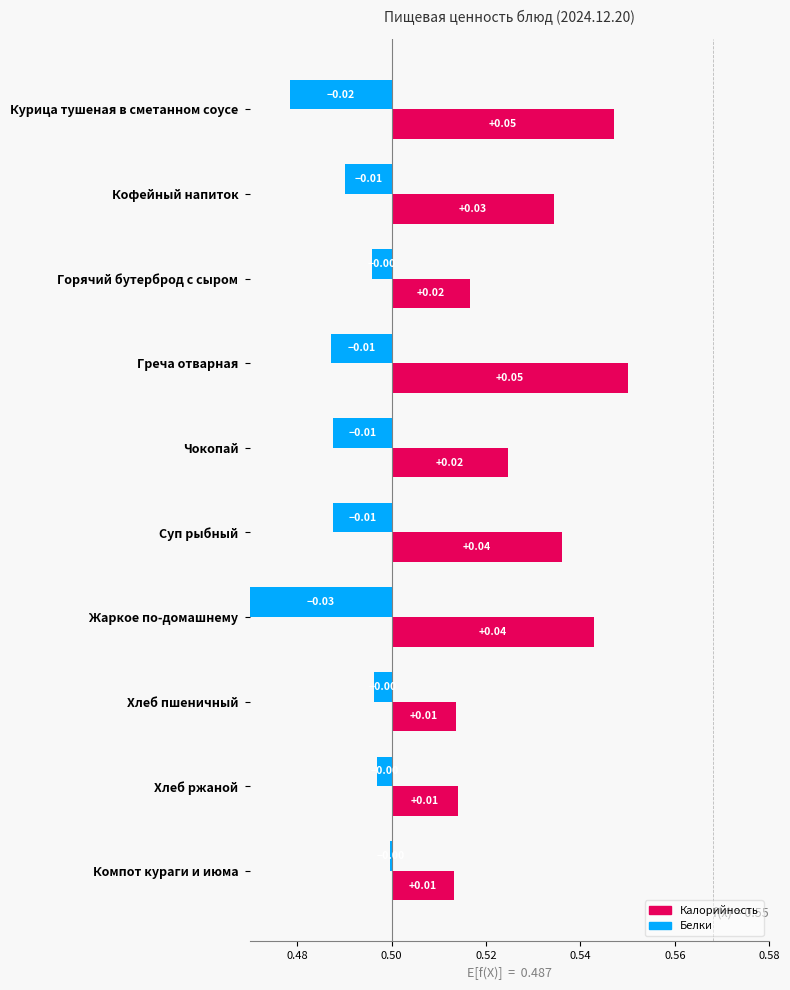

List the series in order of their overall mean, lowest first.

Белки, Калорийность